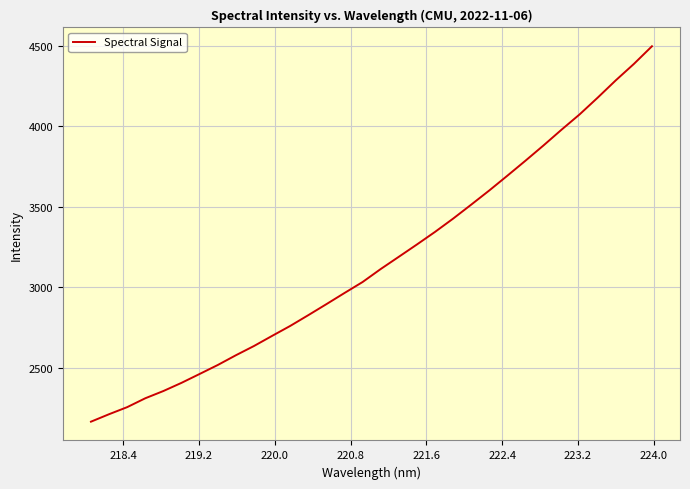

What is the greatest value displayed?

4498.4